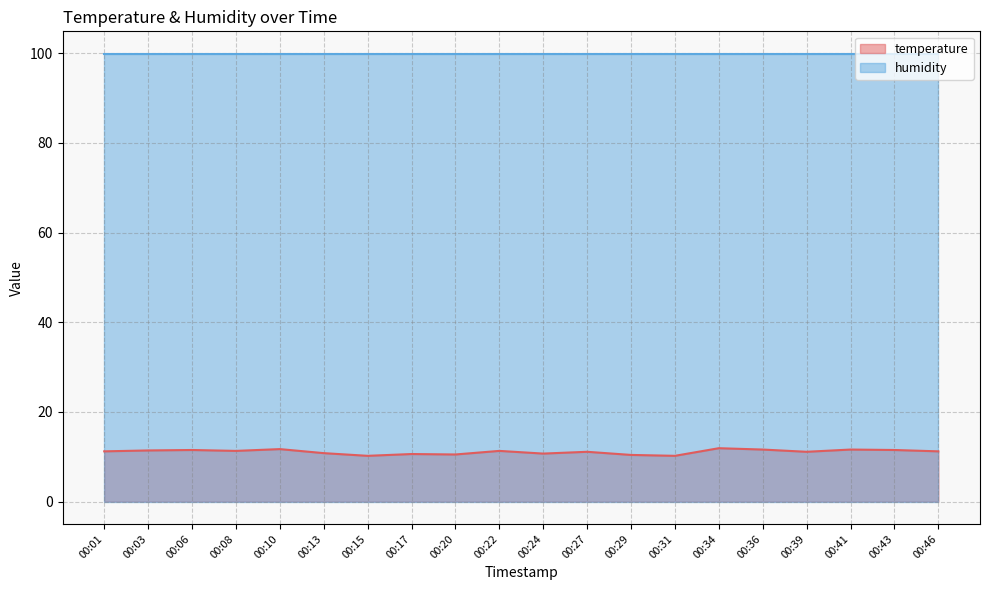

The value at 00:08 is 19.6. True or false?

False